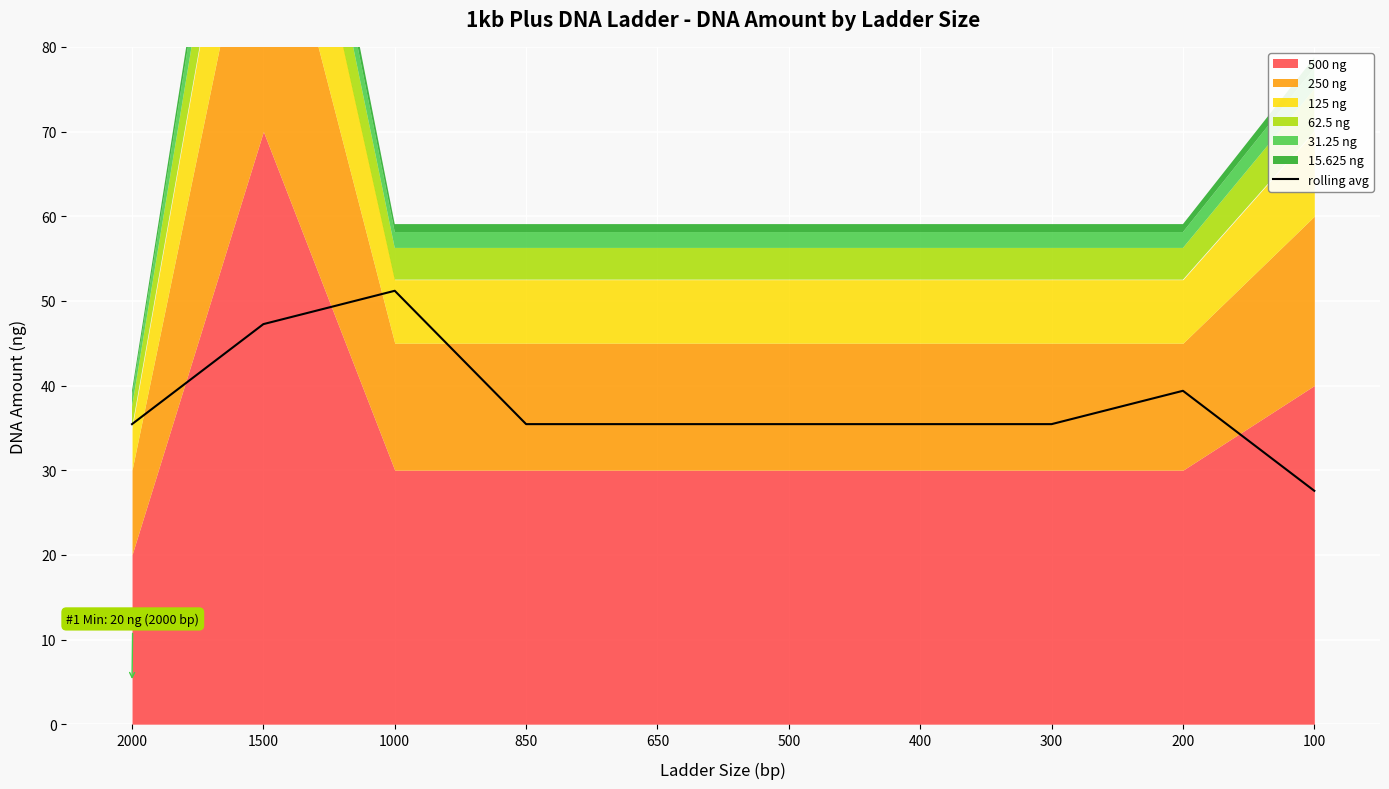

Reading right to left, list all the values displayed in this chart.

27.6	39.4	35.4	35.4	35.4	35.4	35.4	51.2	47.2	35.4